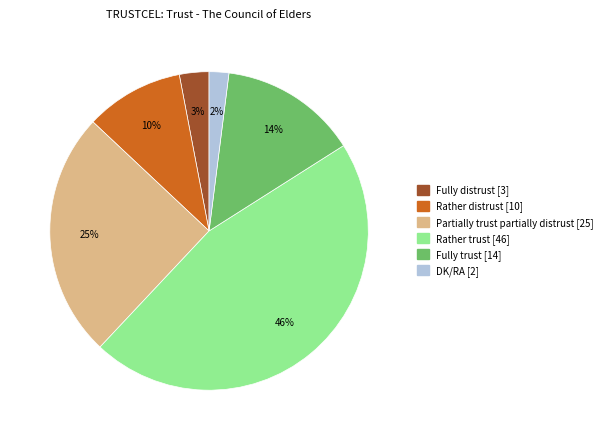

The Rather trust slice represents 46% of the pie. True or false?

True